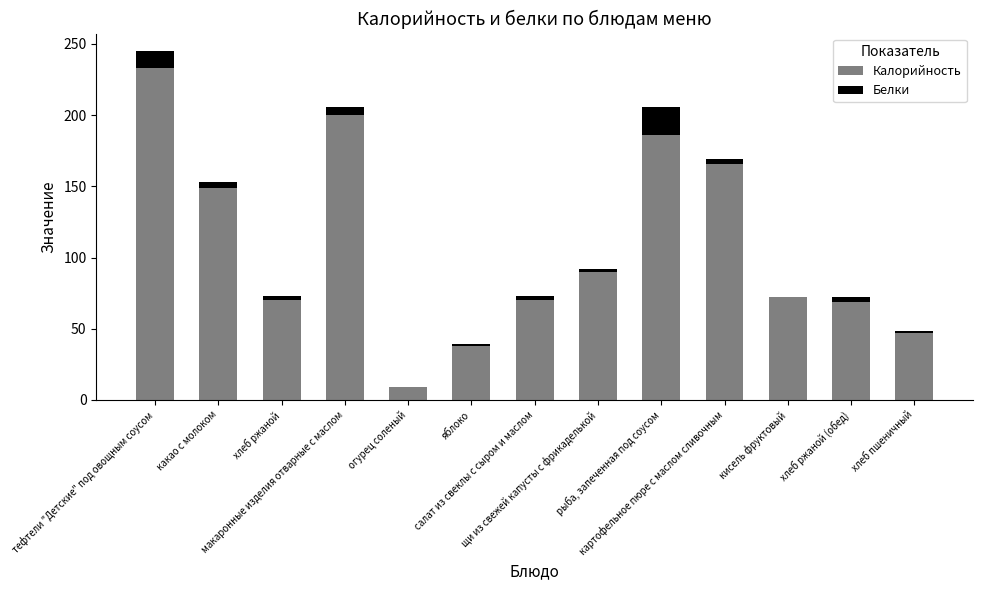

True or false: Калорийность has a value of 38.0 at яблоко.

True